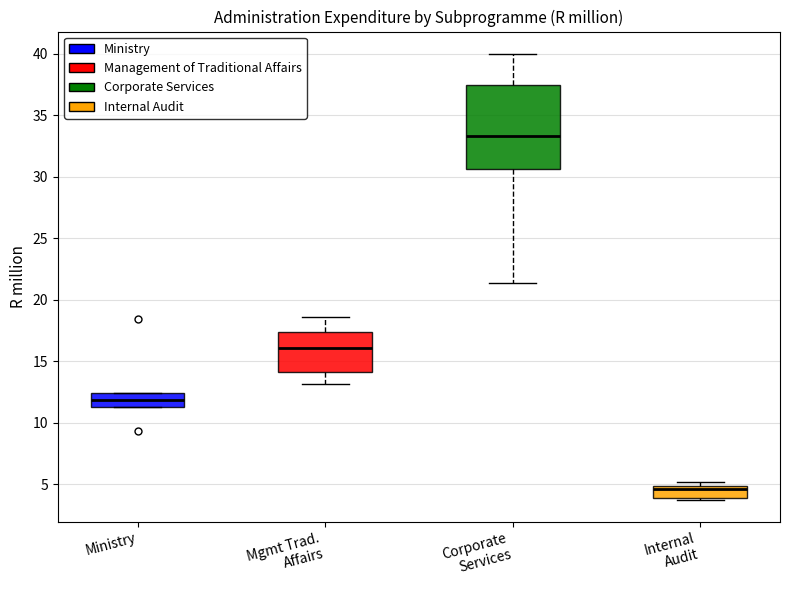

Reading left to right, transcribe this box plot: for each box, give where its median line is, the range the box spans, and where its two whiskers end, as read against the y-axis. The values are not printed on the chart, so give them approximately, as read against the axis.

Ministry: median 12.0, box 11.5 to 12.5, whiskers 11.5 to 12.5
Mgmt Trad. Affairs: median 16.0, box 14.0 to 17.5, whiskers 13.0 to 18.5
Corporate Services: median 33.5, box 30.5 to 37.5, whiskers 21.5 to 40.0
Internal Audit: median 4.5, box 4.0 to 5.0, whiskers 4.0 to 5.0 (just above the box's upper edge)